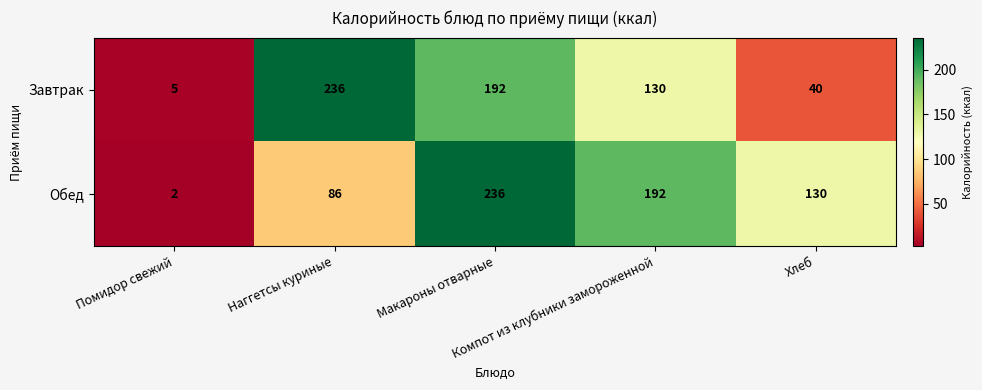

What is the greatest value displayed?

236